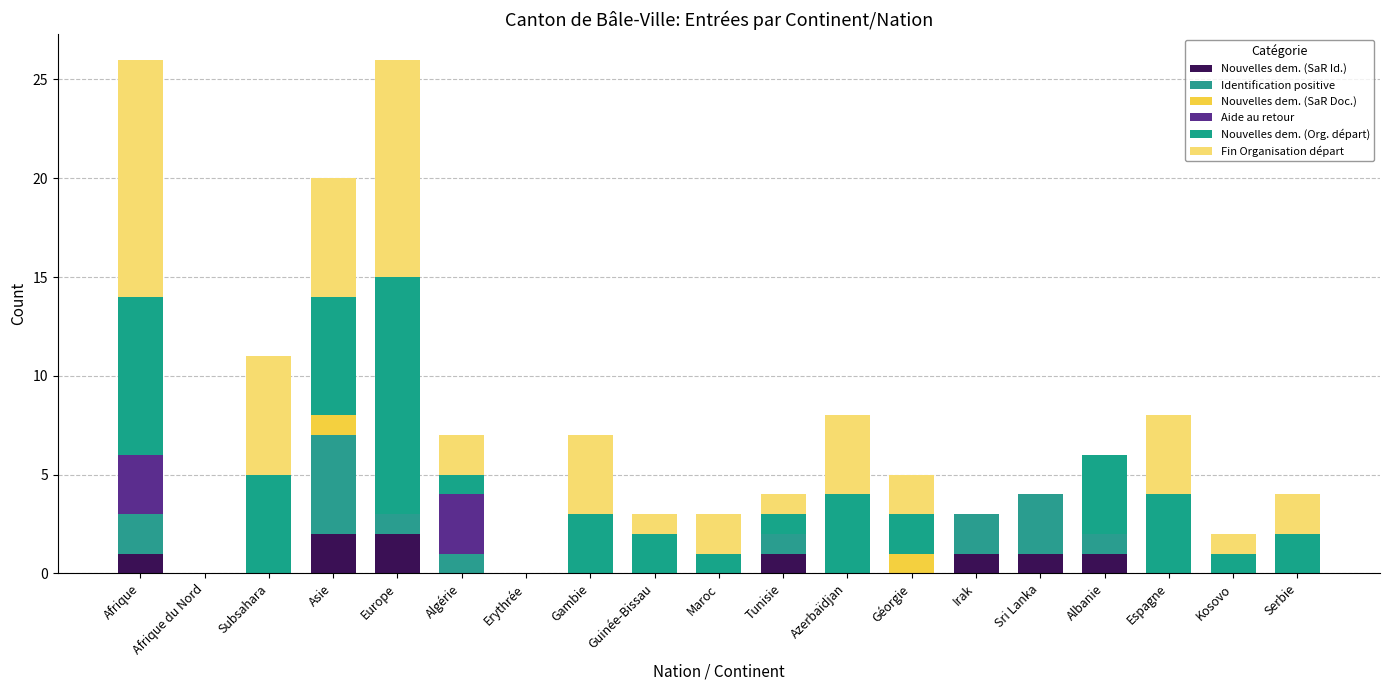

What position from the right is Sri Lanka?

5